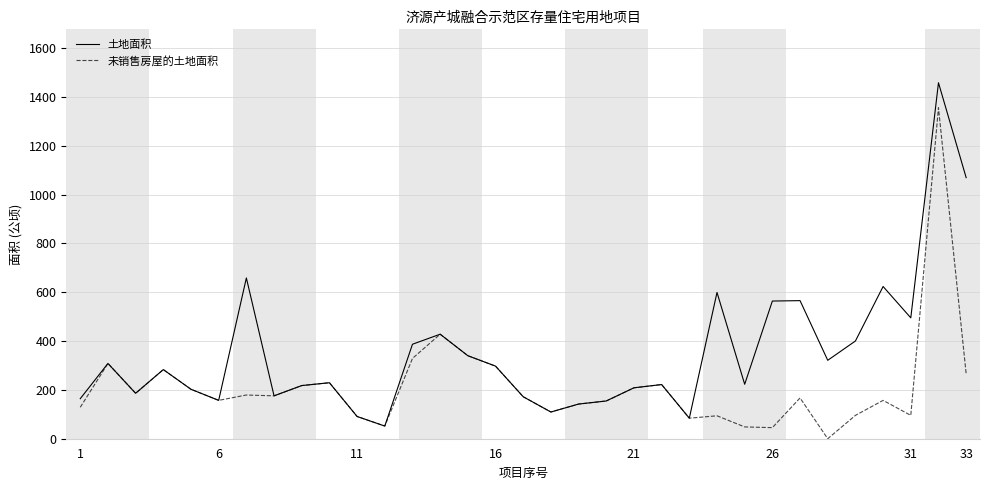

Rank the series by their average value, from lowest to highest.

未销售房屋的土地面积, 土地面积